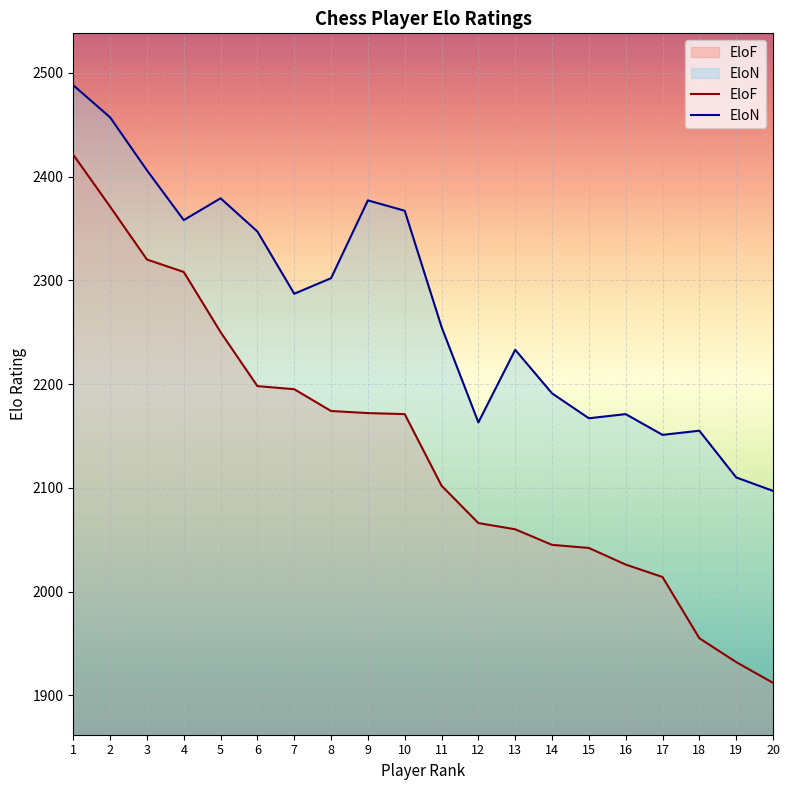

What is the average value of the EloN series?

2273